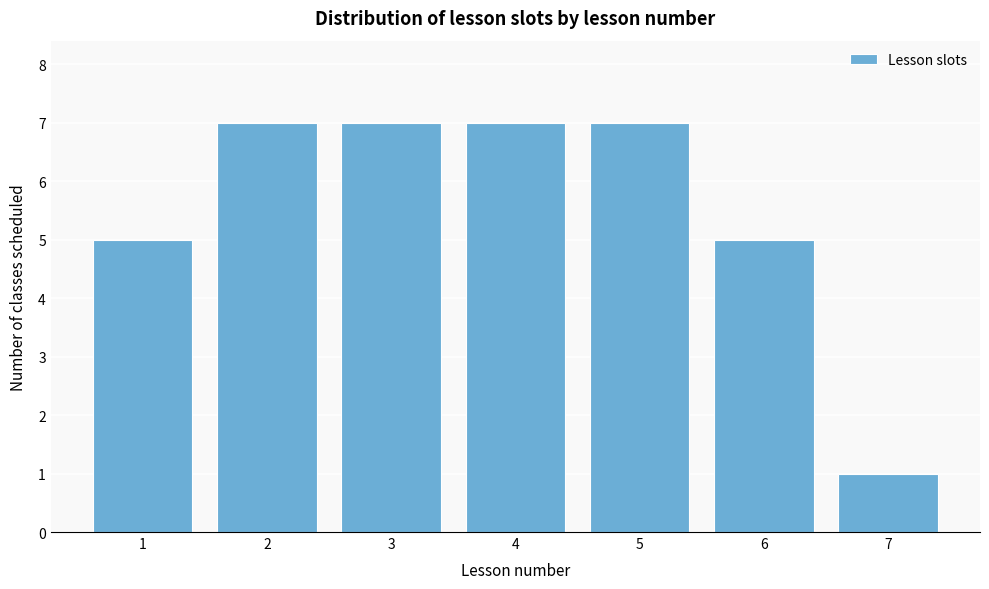

Reading right to left, transcribe all the data shown in this chart.

1	5	7	7	7	7	5